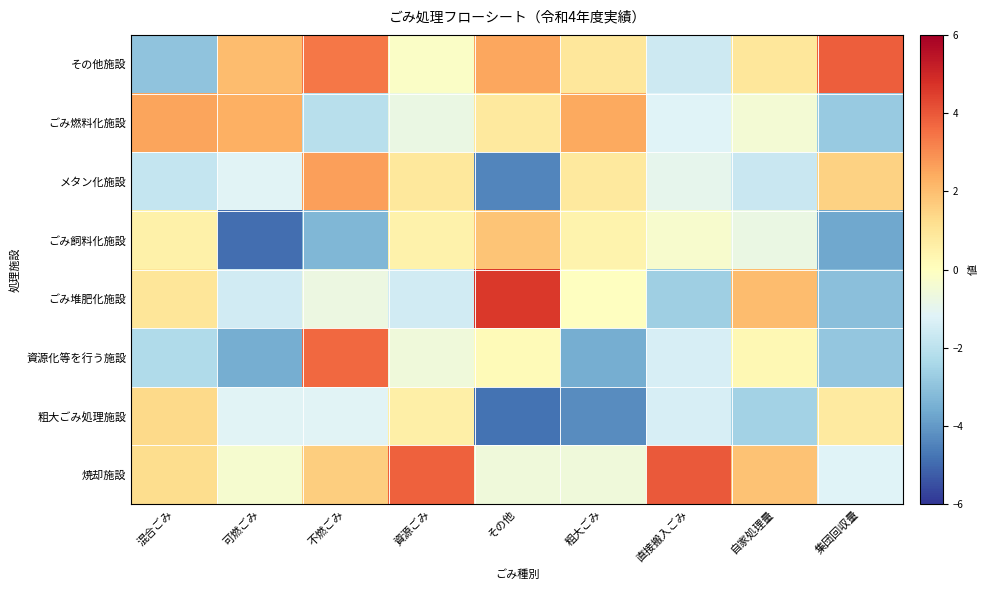

What is the total value across all series at 混合ごみ?

-0.4